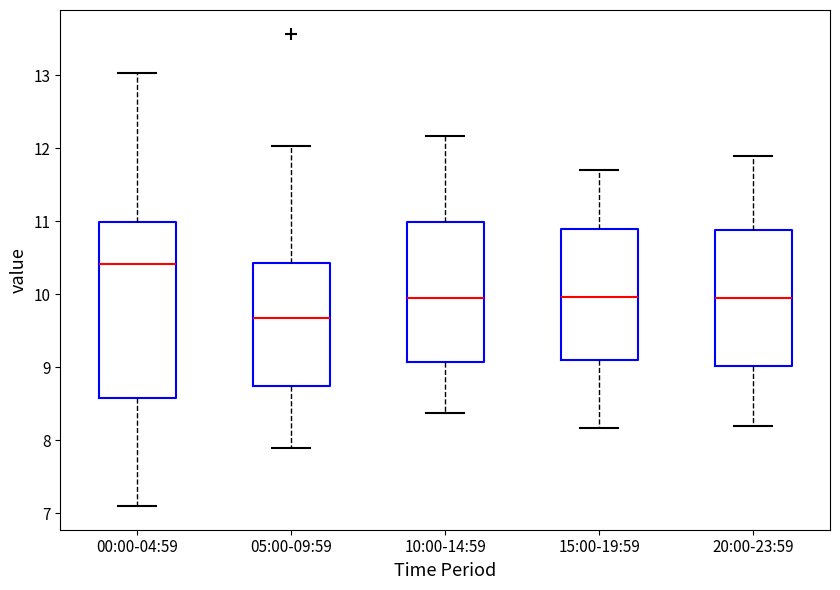

Which box has the lowest median line?

05:00-09:59